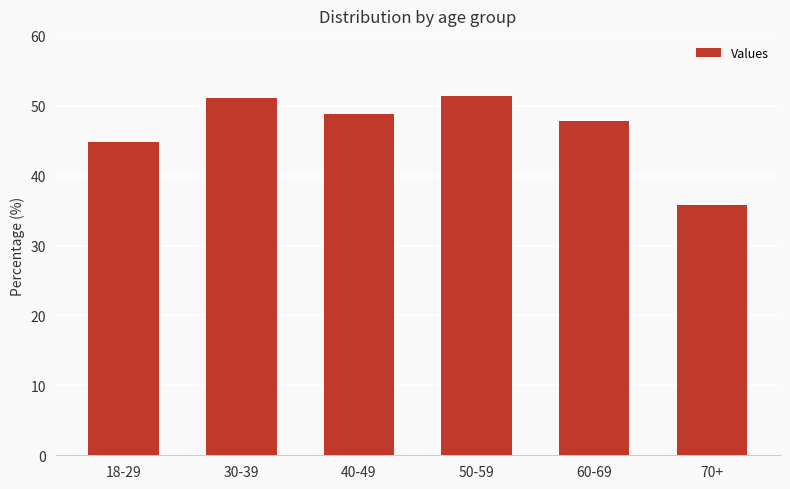

What is the sum of all values?

279.7